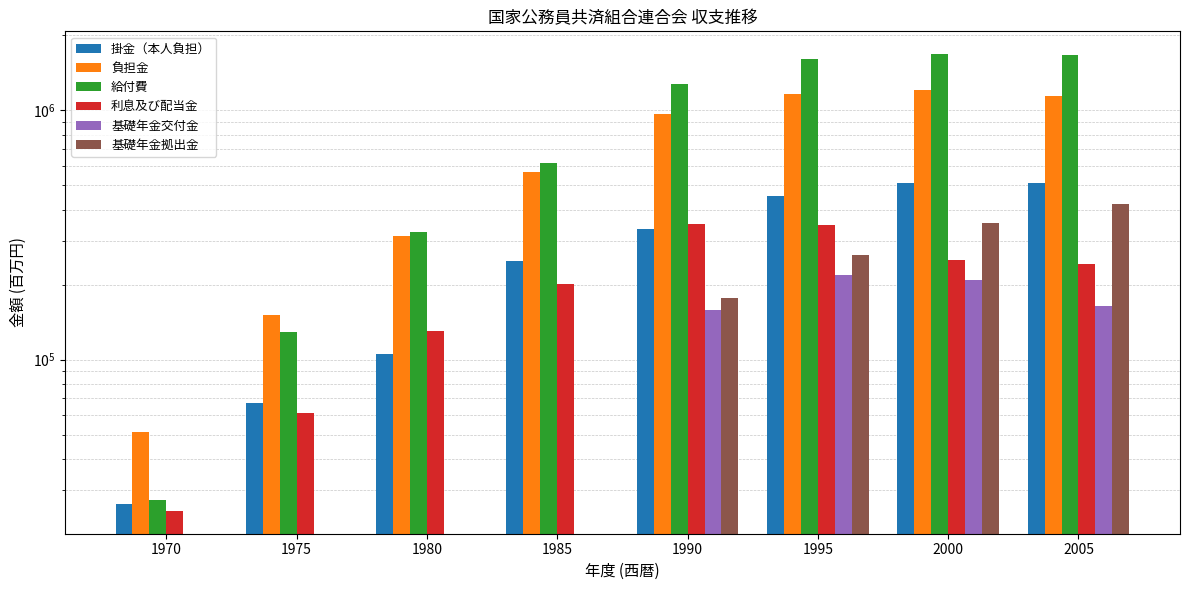

What is the total value across all series at 1970?

130013